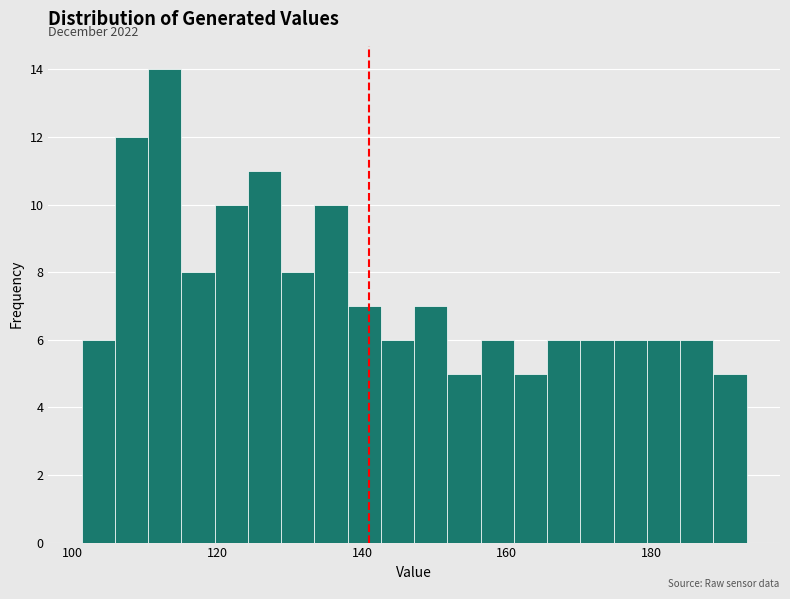

Read against the x-axis, roughly where is the centre of the tallest bar?

112